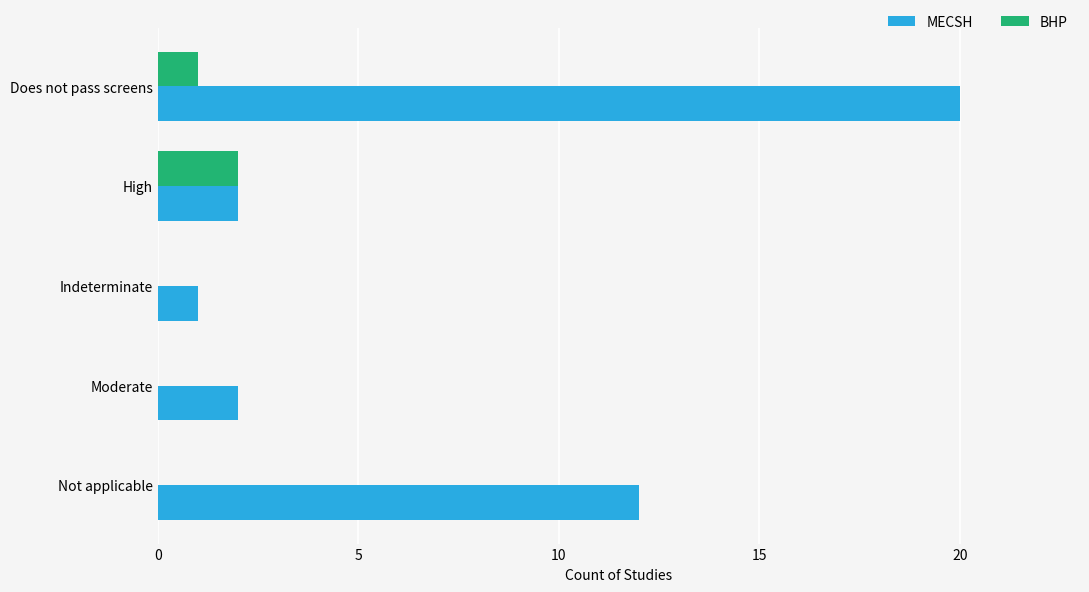

At which label is MECSH closest to 10?

Not applicable